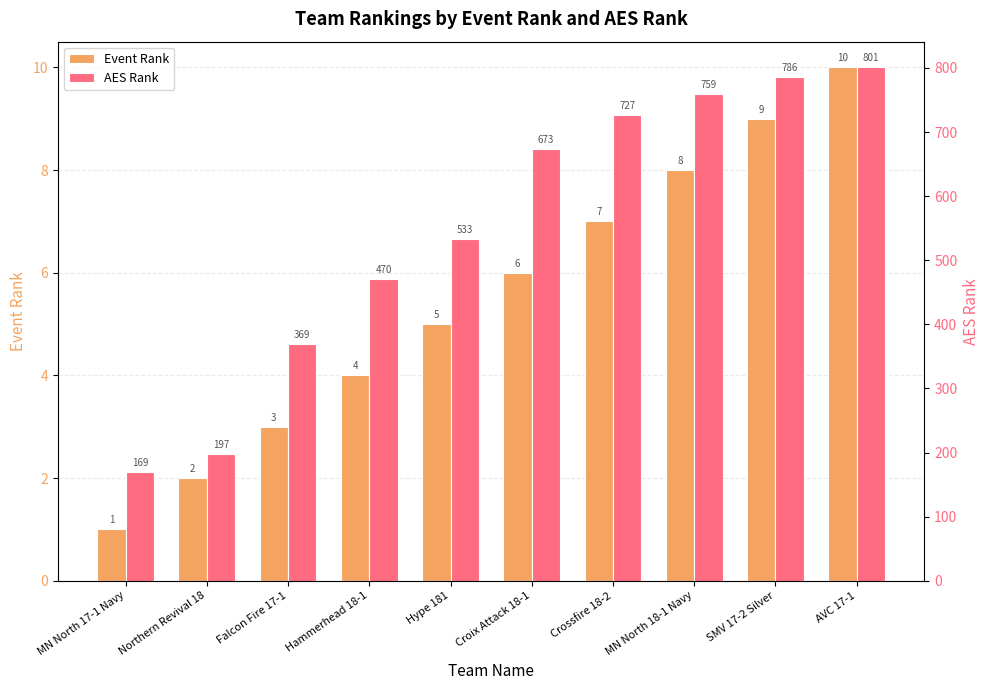

Rank the categories by AES Rank value from highest to lowest.

AVC 17-1, SMV 17-2 Silver, MN North 18-1 Navy, Crossfire 18-2, Croix Attack 18-1, Hype 181, Hammerhead 18-1, Falcon Fire 17-1, Northern Revival 18, MN North 17-1 Navy